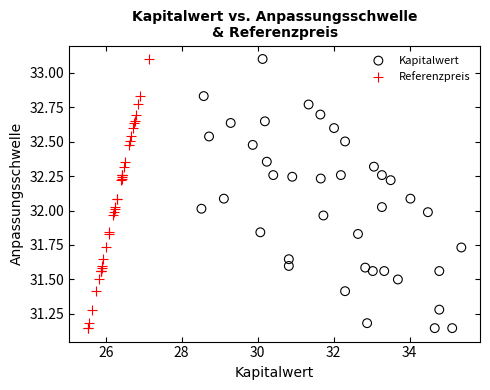

What are all the series names shown in the legend?

Kapitalwert, Referenzpreis